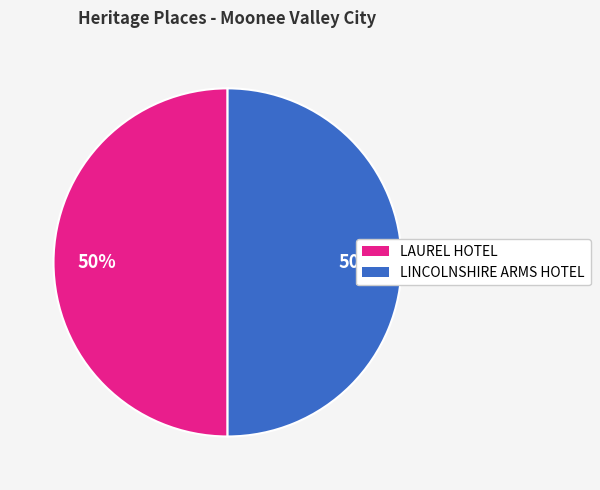

To the nearest percent, what portion does LAUREL HOTEL represent?

50%